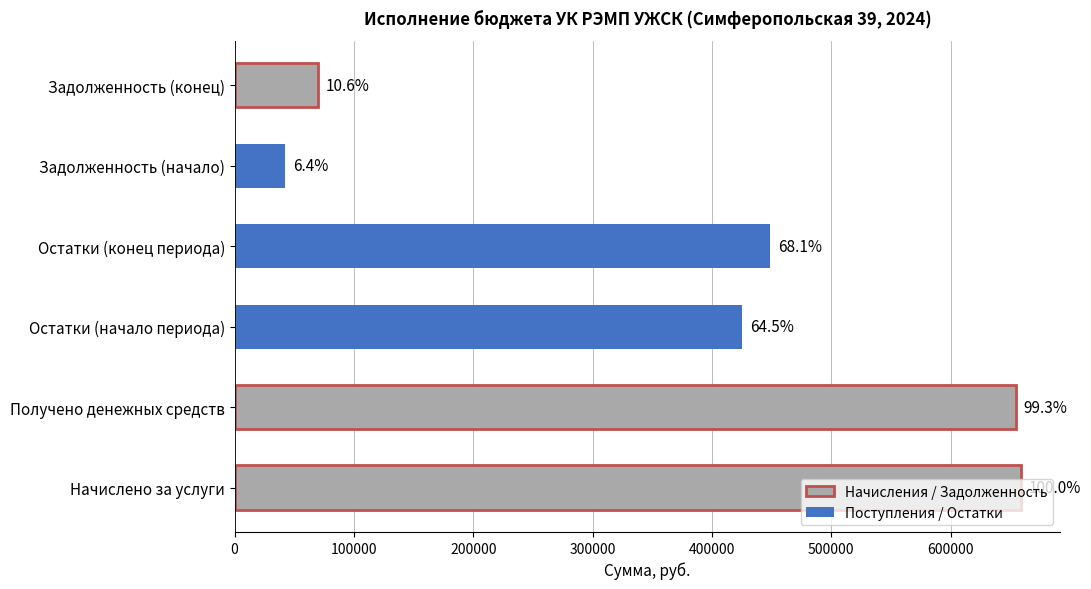

How many bars are there in total?

6